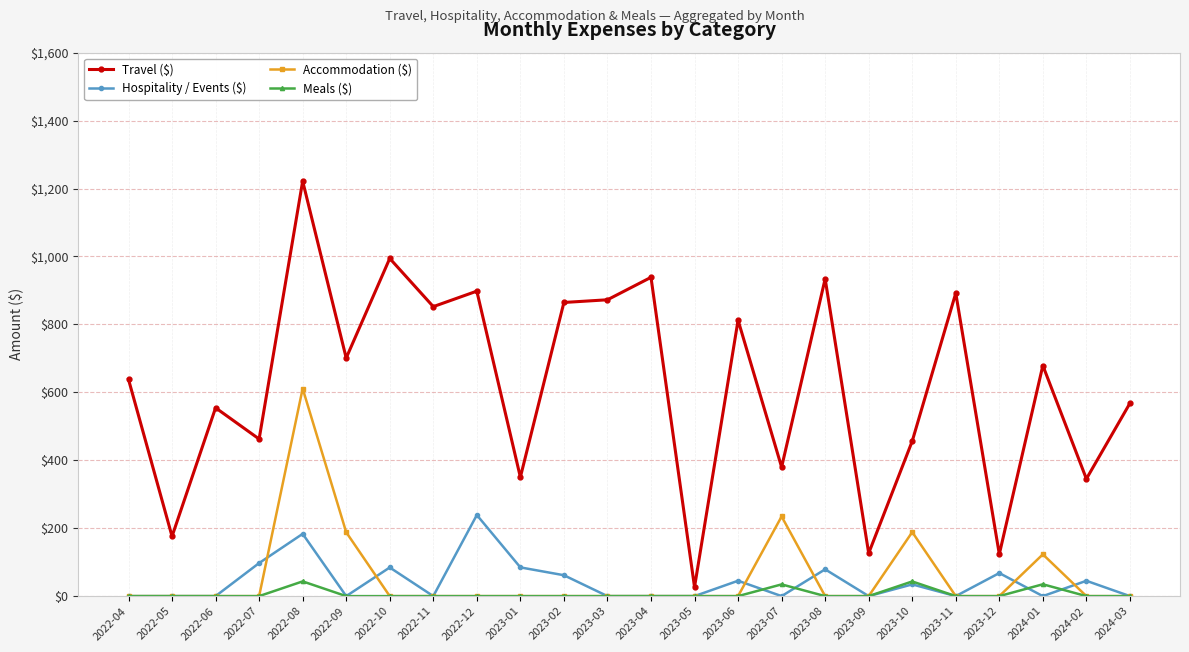

What is the sum of all Hospitality / Events ($) values?

1021.7